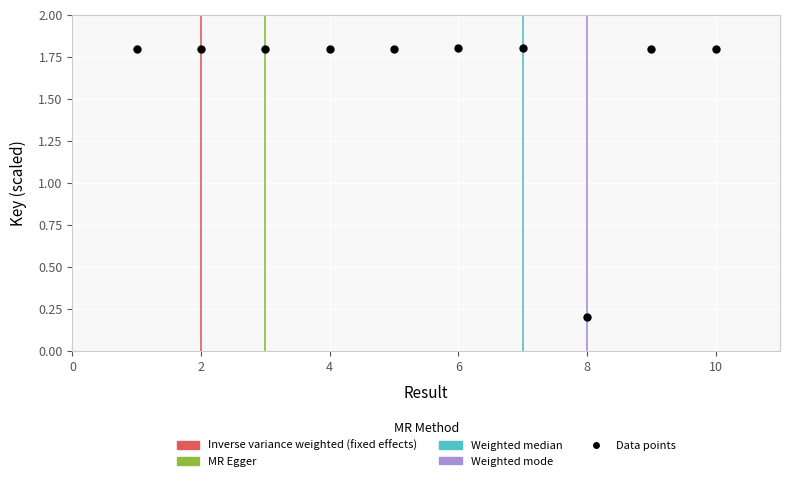

What is the average Y value?

1.6